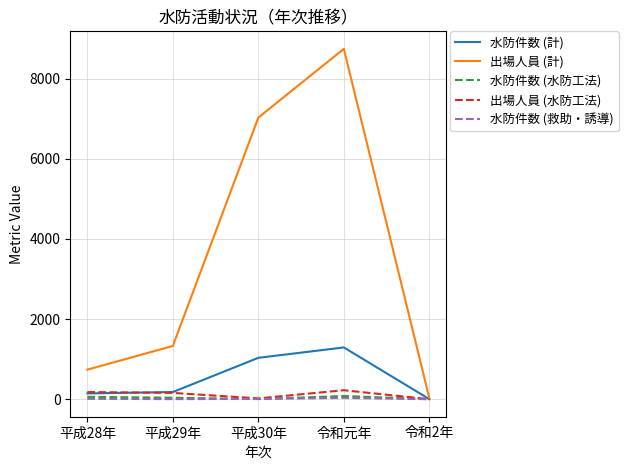

The value of 出場人員 (水防工法) at 令和元年 is 224. True or false?

True